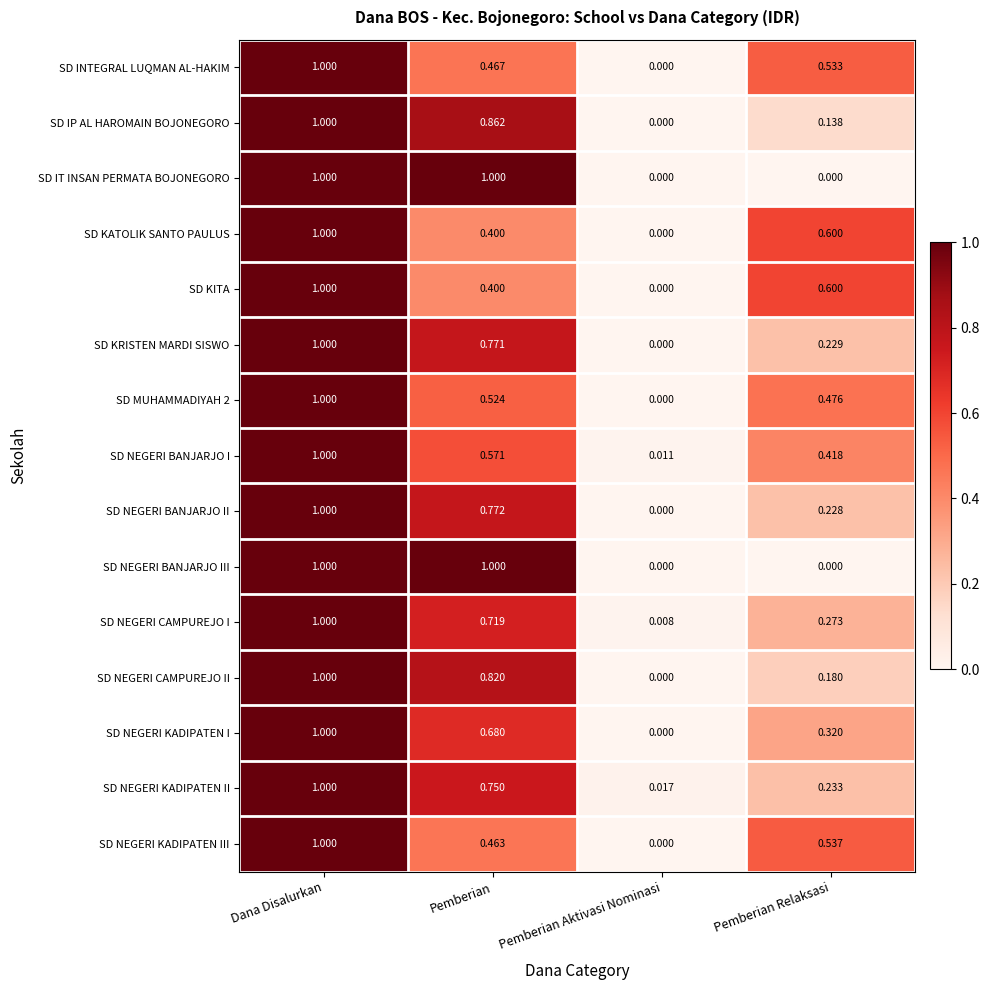

At which category is the sum across all series the highest?

Dana Disalurkan